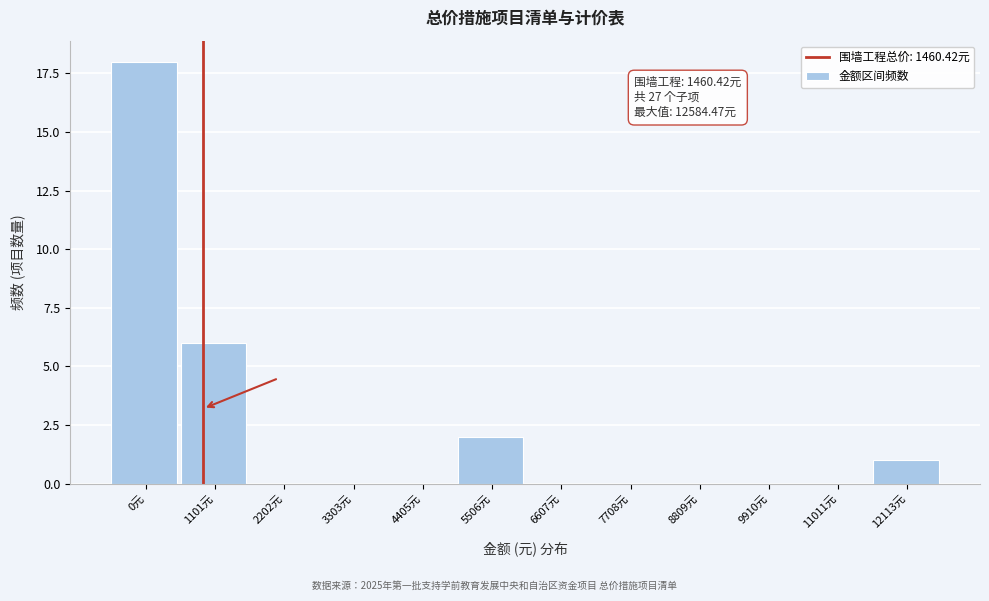

Reading left to right, extract all data points from this chart.

0元=18	1101元=6	2202元=0	3303元=0	4405元=0	5506元=2	6607元=0	7708元=0	8809元=0	9910元=0	11011元=0	12113元=1